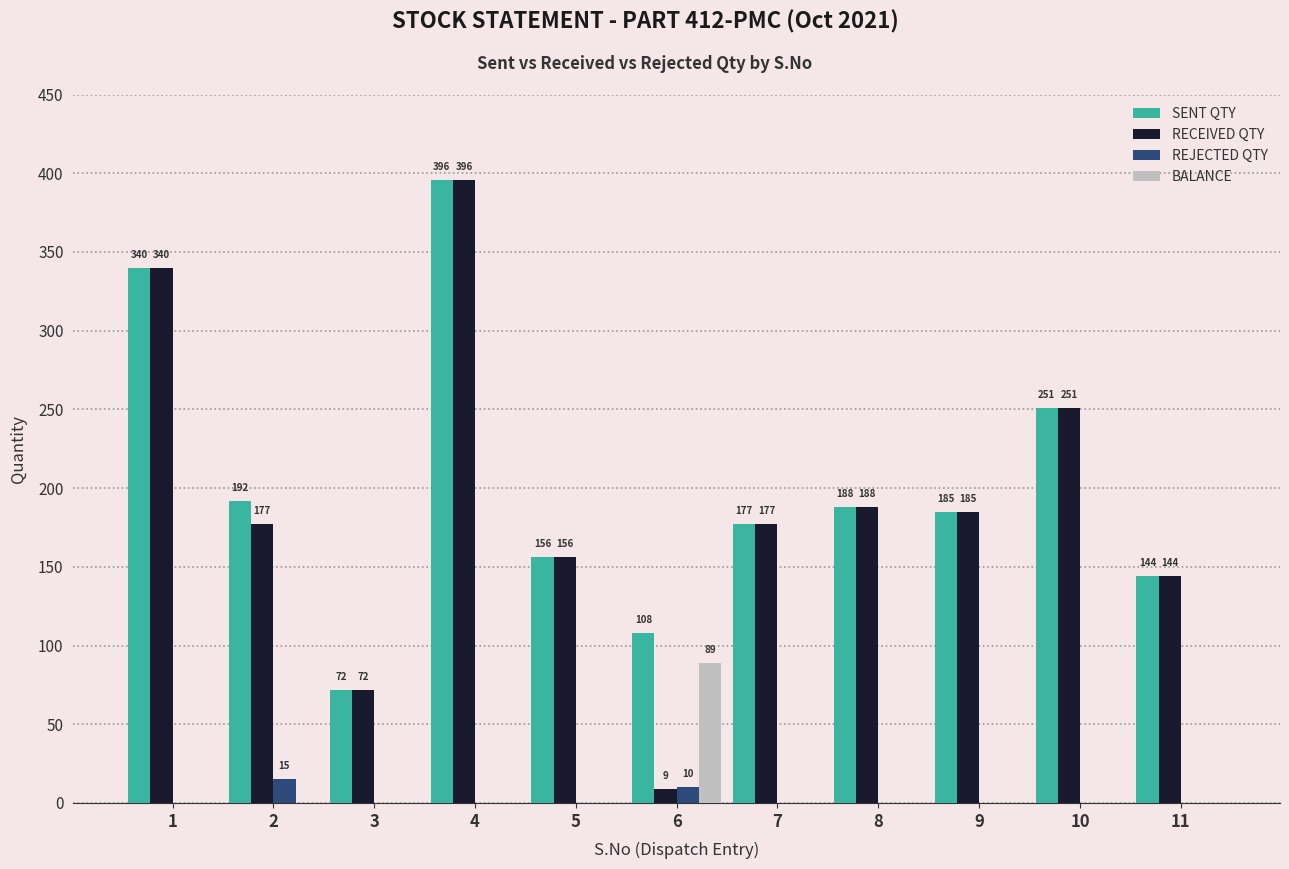

What value does the RECEIVED QTY series have at 11, to the nearest 10?

140